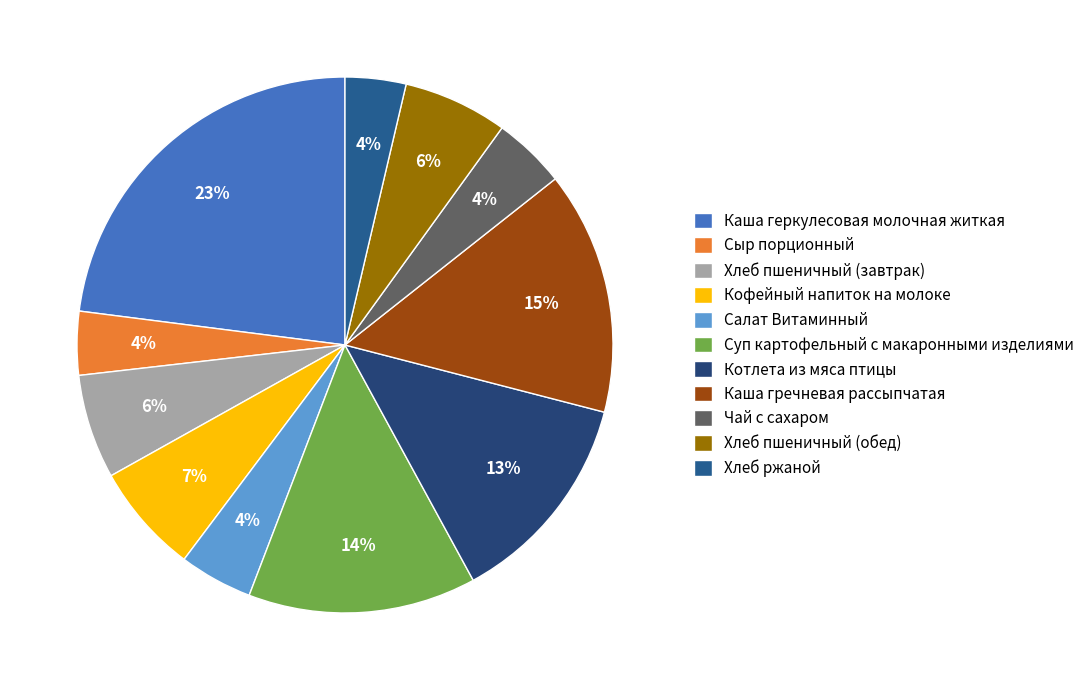

Is there any slice that represents more than half of the pie?

No